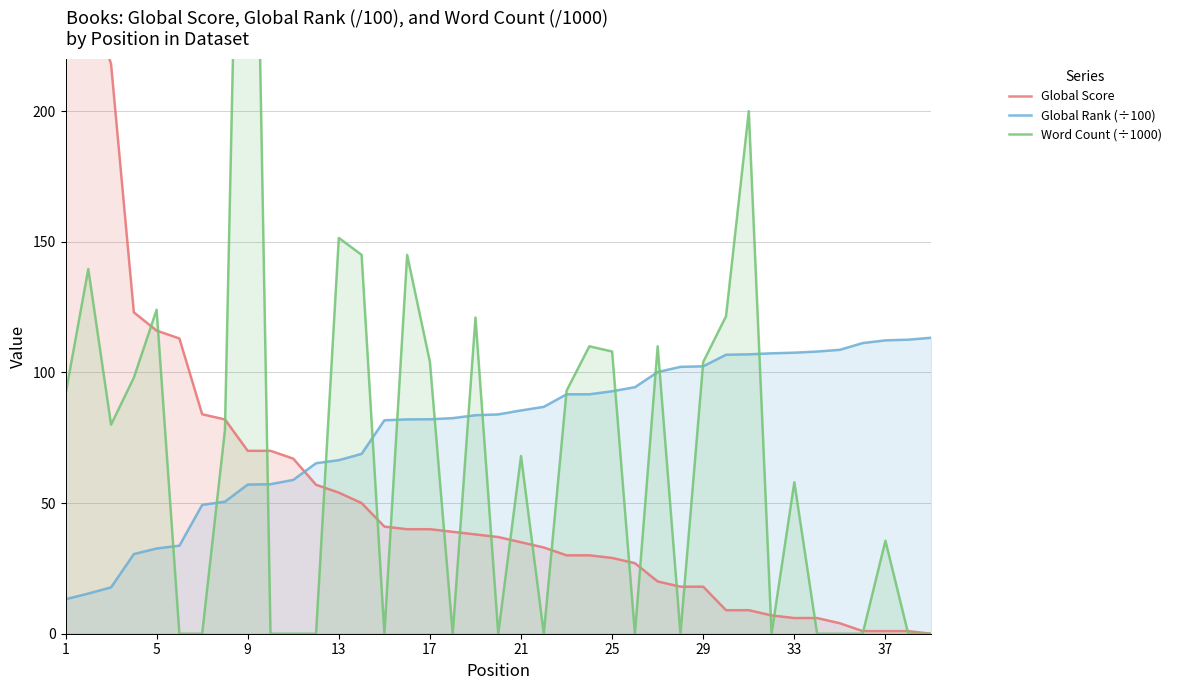

What is the highest value of the Global Rank (÷100) series?

113.3